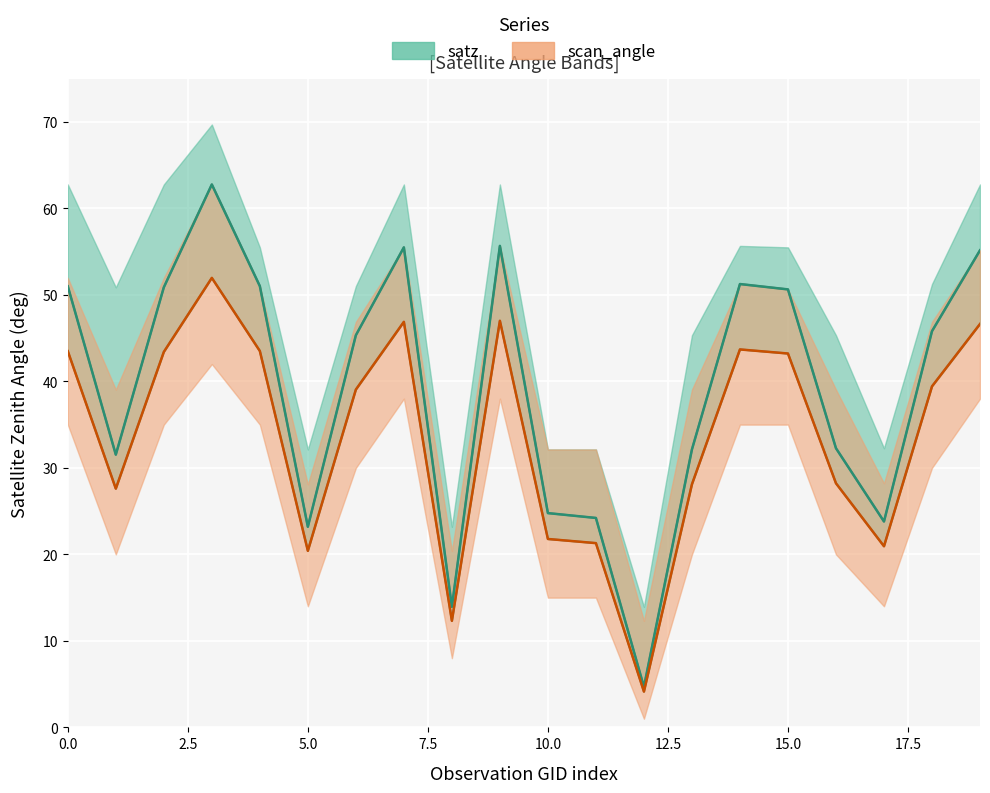

Is this an area chart (filled region under the line)?

No